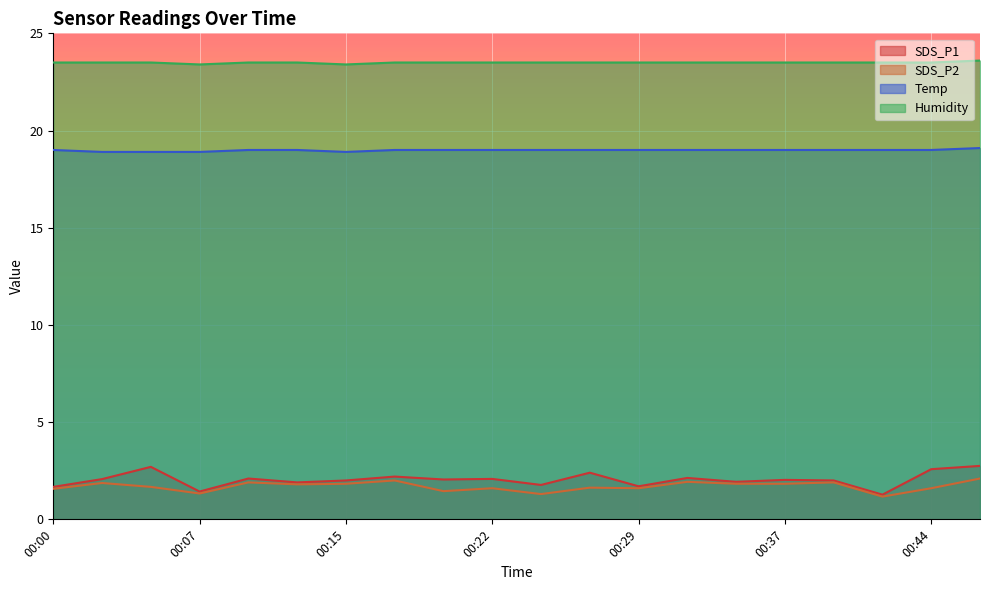

True or false: Humidity has a value of 39.6 at 00:39.

False